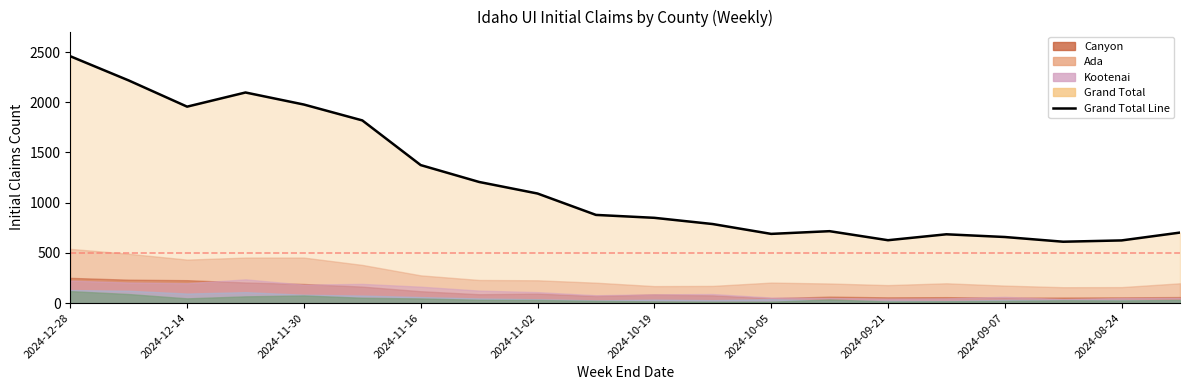

How many values exceed 878?

9